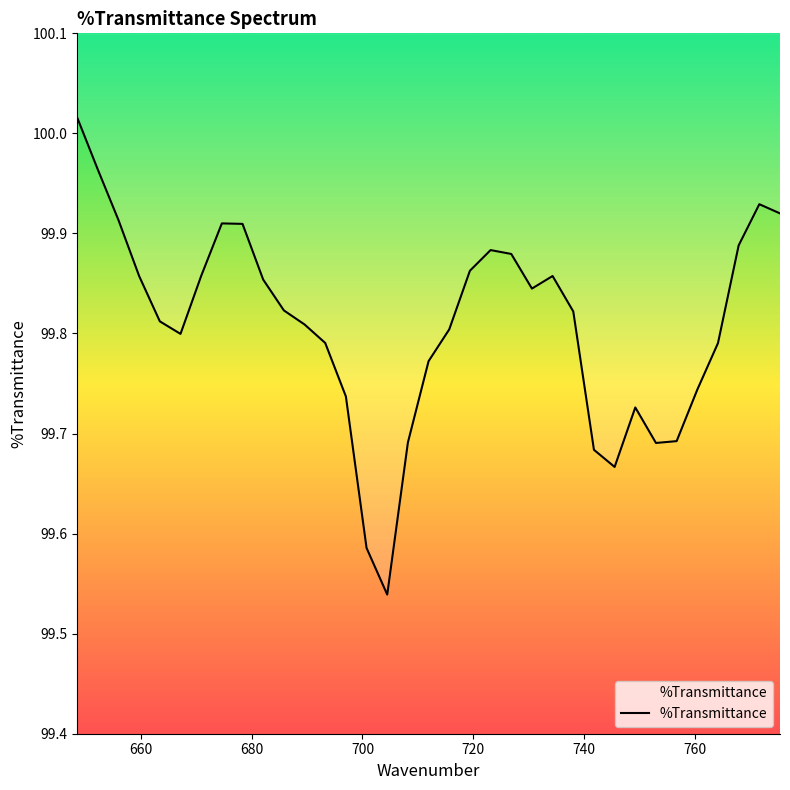

At which category does the data reach its first local peak?

674.648149